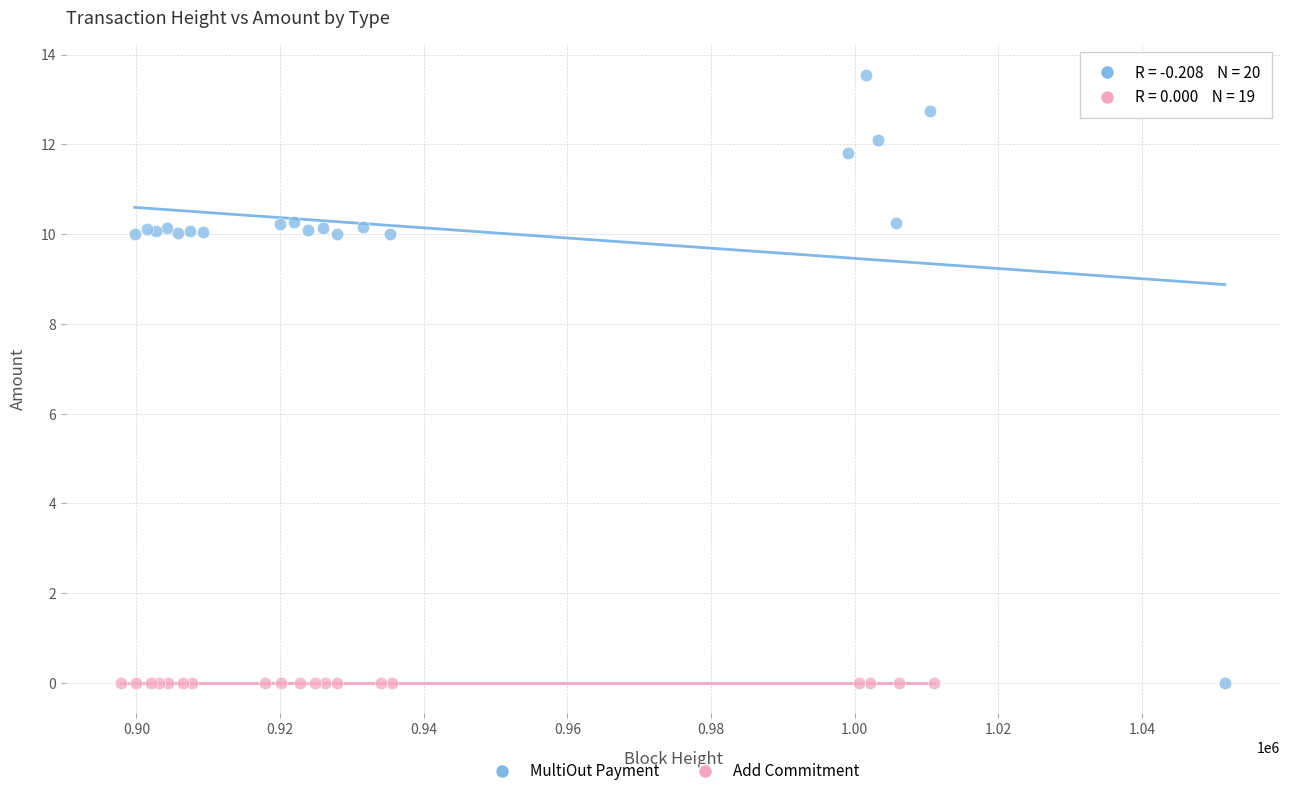

Which series reaches the maximum Y coordinate?

MultiOut Payment